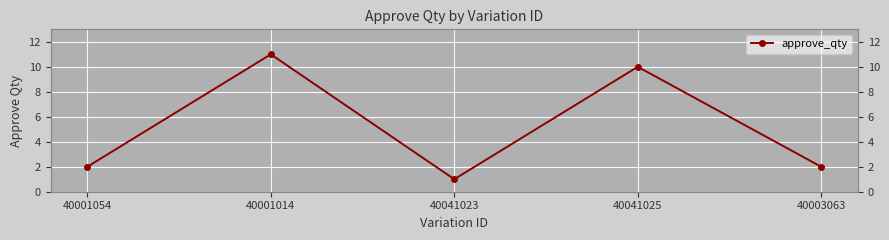

What is the label of the 4th point from the left?

40041025